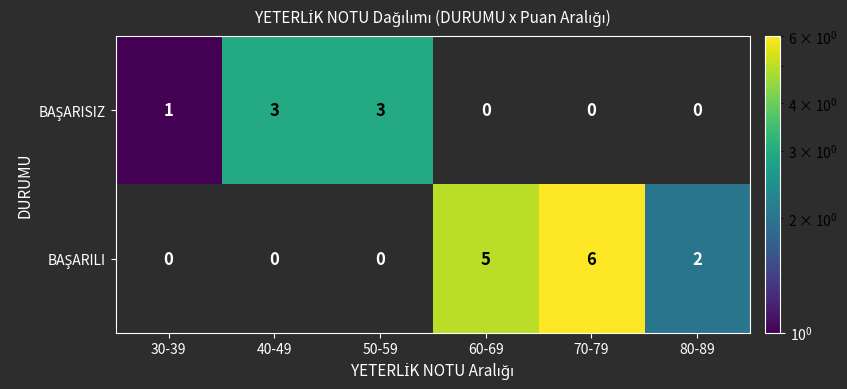

What is the greatest value displayed?

6